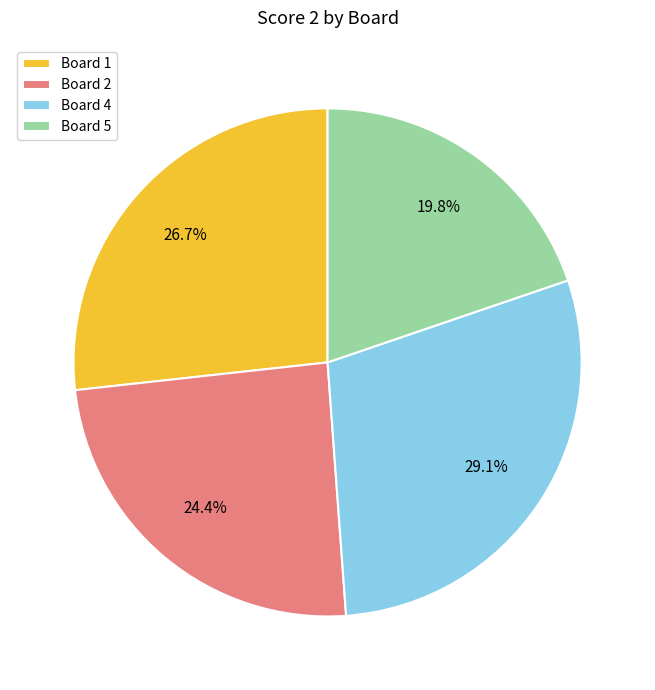

What percentage do Board 2 and Board 5 together represent?

44.2%